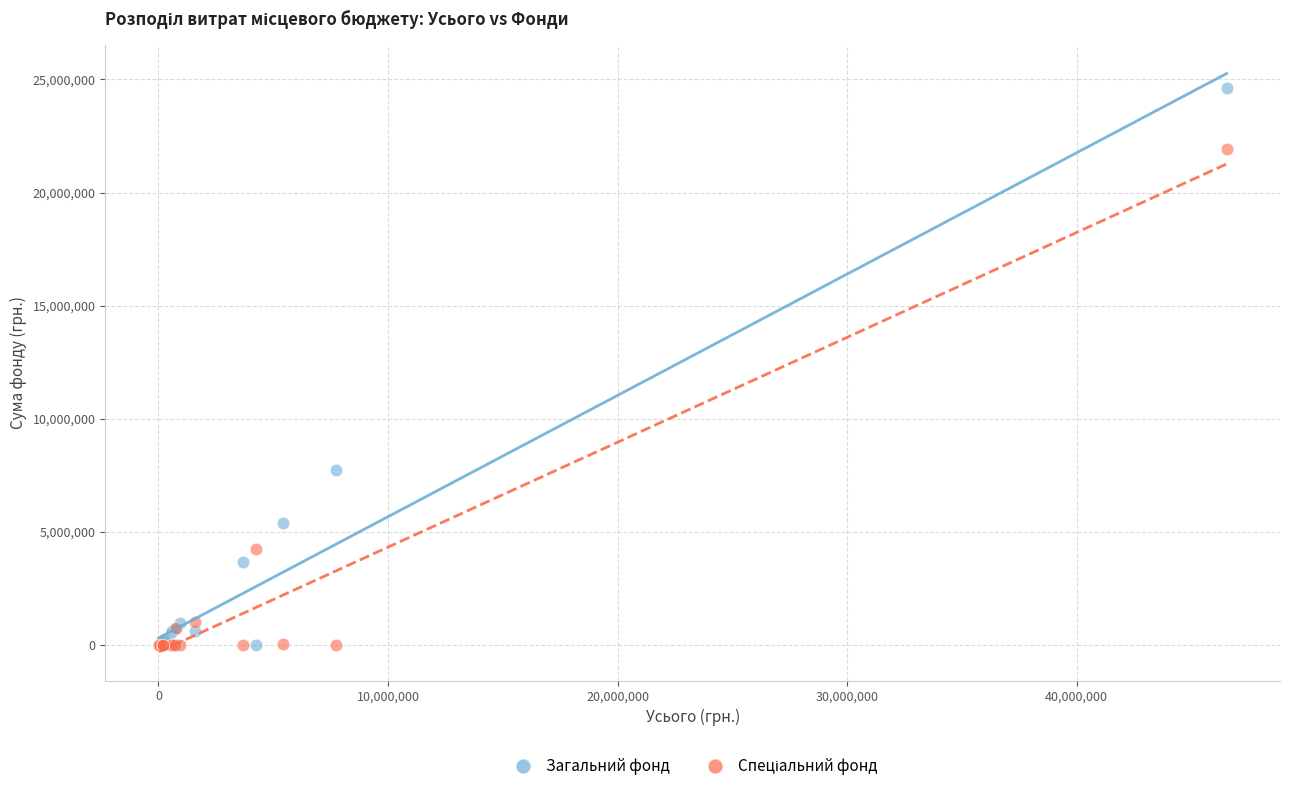

Which series reaches the maximum Y coordinate?

Загальний фонд